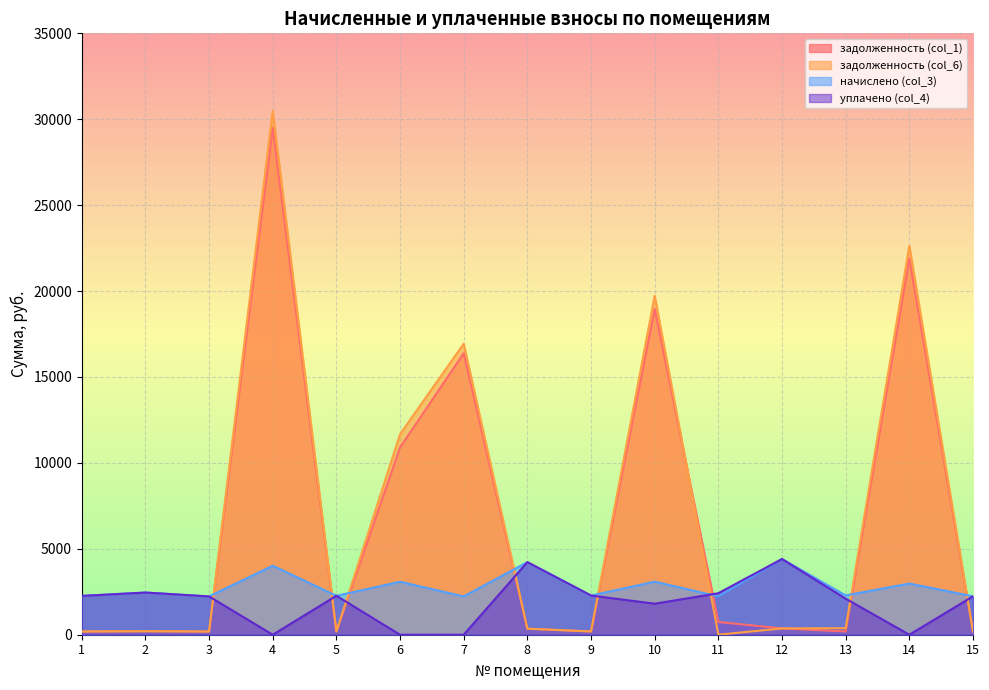

How many data points in задолженность (col_6) are above 352?

8